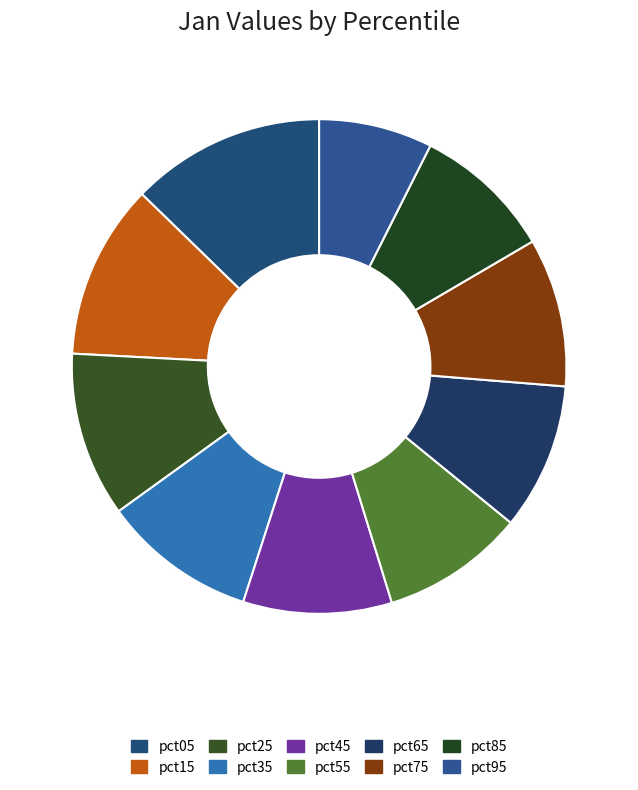

Between pct95 and pct45, which is larger?

pct45